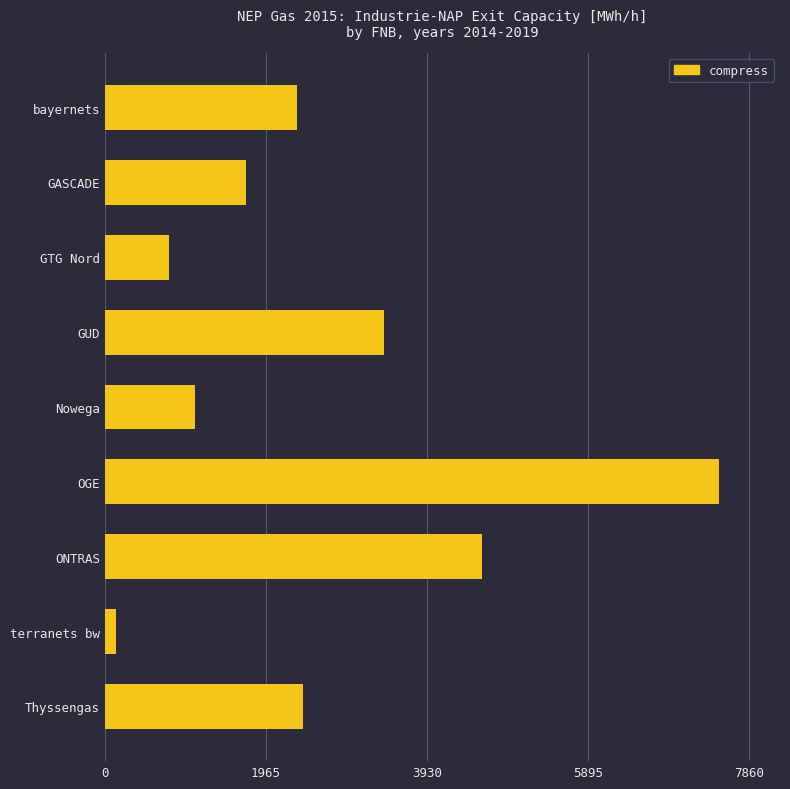

List the labels in order of value, largest first.

OGE, ONTRAS, GUD, Thyssengas, bayernets, GASCADE, Nowega, GTG Nord, terranets bw